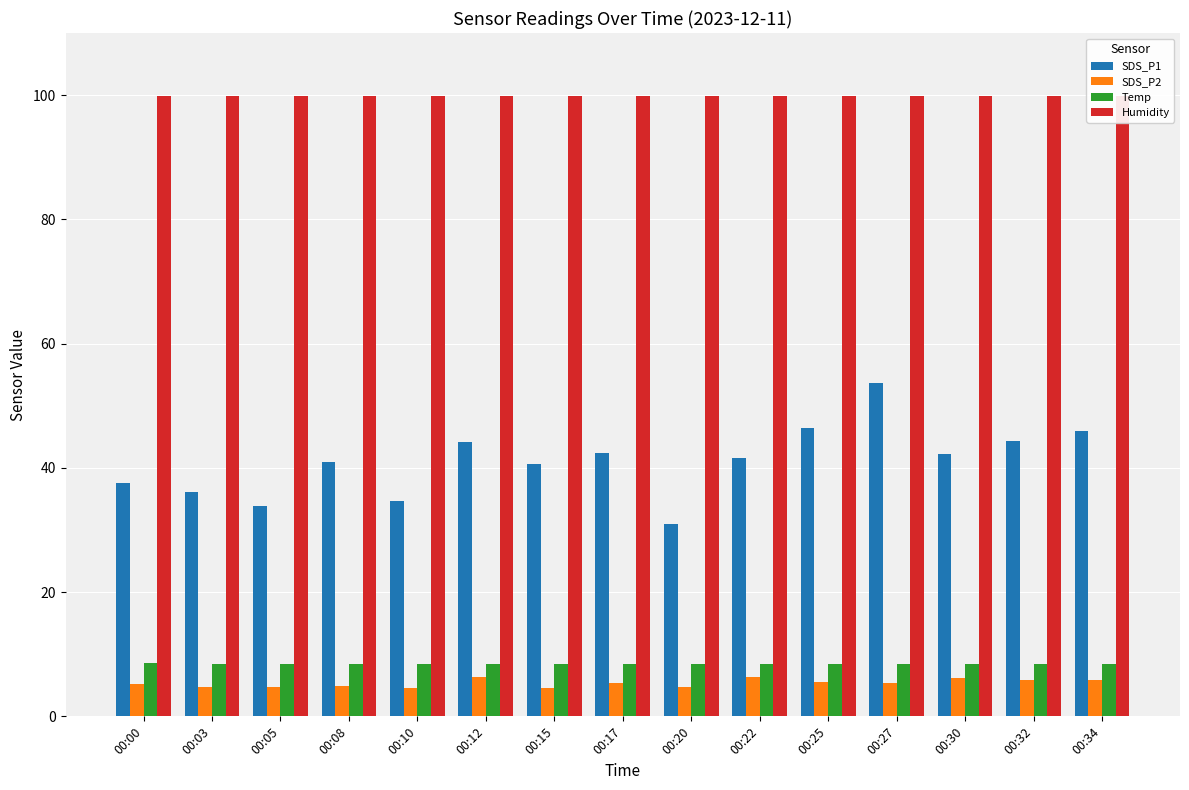

Reading left to right, extract all data points from this chart.

SDS_P1: 00:00=37.5	00:03=36.1	00:05=33.9	00:08=41.0	00:10=34.7	00:12=44.1	00:15=40.7	00:17=42.4	00:20=30.9	00:22=41.6	00:25=46.5	00:27=53.6	00:30=42.2	00:32=44.4	00:34=46.0
SDS_P2: 00:00=5.2	00:03=4.7	00:05=4.7	00:08=4.8	00:10=4.6	00:12=6.3	00:15=4.6	00:17=5.4	00:20=4.7	00:22=6.3	00:25=5.6	00:27=5.4	00:30=6.2	00:32=5.8	00:34=5.9
Temp: 00:00=8.6	00:03=8.5	00:05=8.5	00:08=8.5	00:10=8.5	00:12=8.5	00:15=8.4	00:17=8.4	00:20=8.4	00:22=8.4	00:25=8.4	00:27=8.4	00:30=8.4	00:32=8.4	00:34=8.4
Humidity: 00:00=99.9	00:03=99.9	00:05=99.9	00:08=99.9	00:10=99.9	00:12=99.9	00:15=99.9	00:17=99.9	00:20=99.9	00:22=99.9	00:25=99.9	00:27=99.9	00:30=99.9	00:32=99.9	00:34=99.9